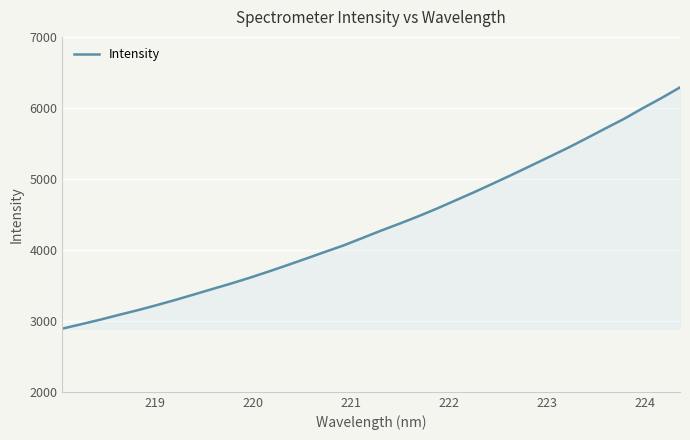

What is the greatest value displayed?

6288.3